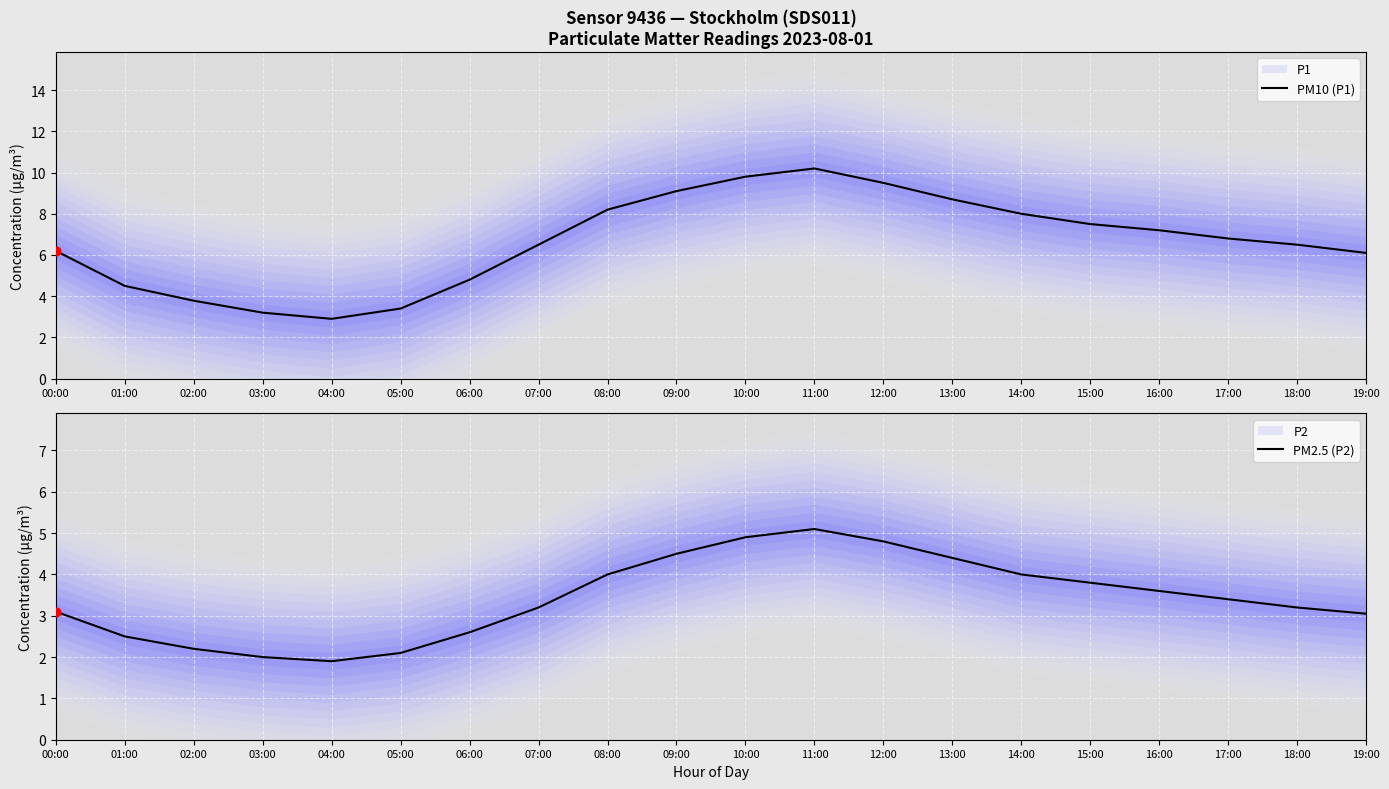

What are all the series names shown in the legend?

PM10 (P1), PM2.5 (P2)